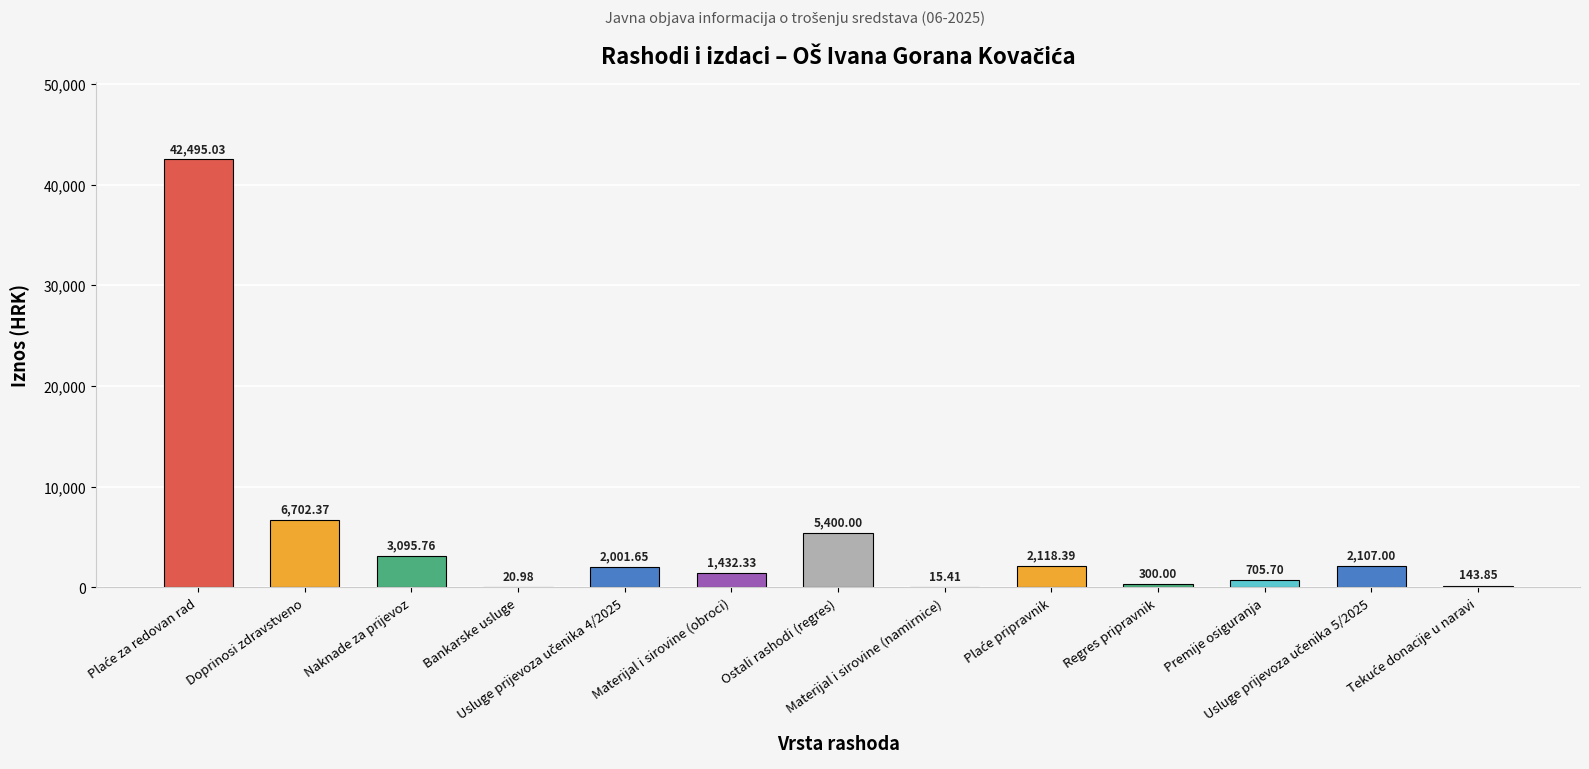

What is the sum of all values?

66538.5